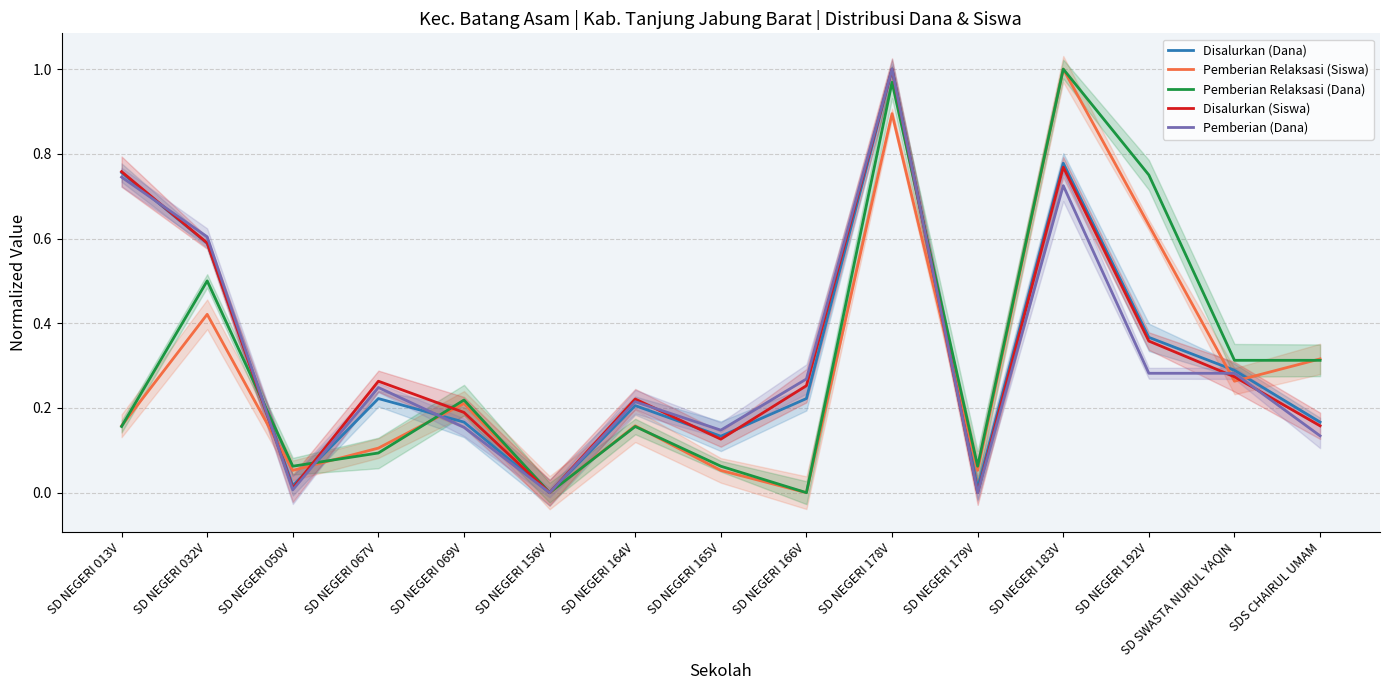

What are all the series names shown in the legend?

Disalurkan (Dana), Pemberian Relaksasi (Siswa), Pemberian Relaksasi (Dana), Disalurkan (Siswa), Pemberian (Dana)